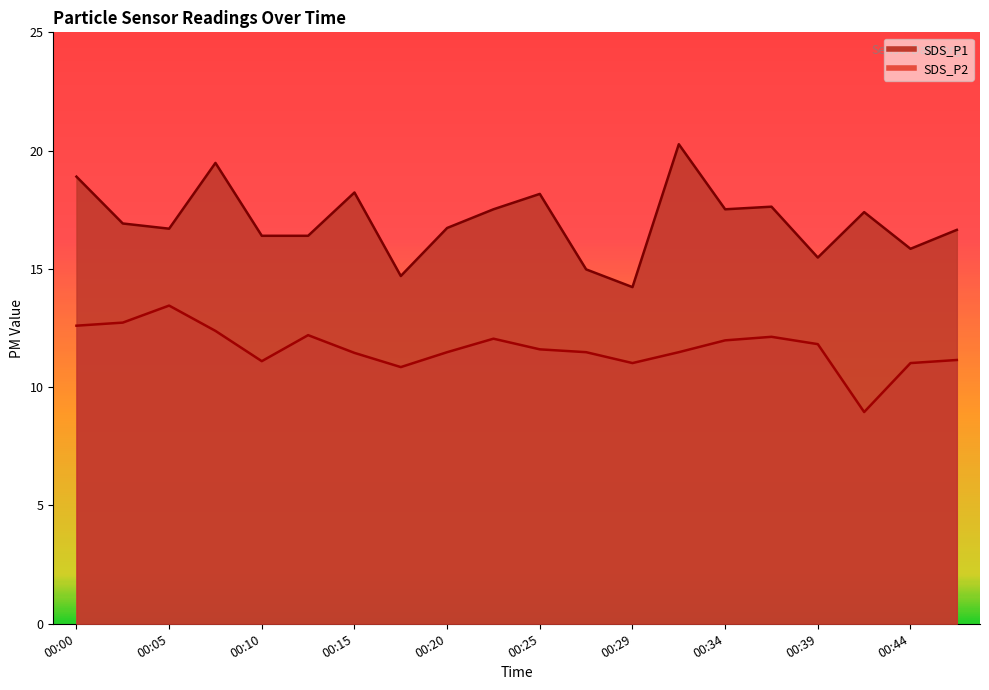

What is the value of the SDS_P2 point at the 14th from the left?

11.5